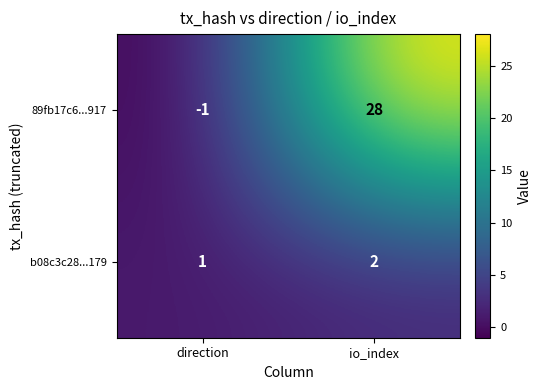

Rank the series by their average value, from highest to lowest.

89fb17c6...917, b08c3c28...179